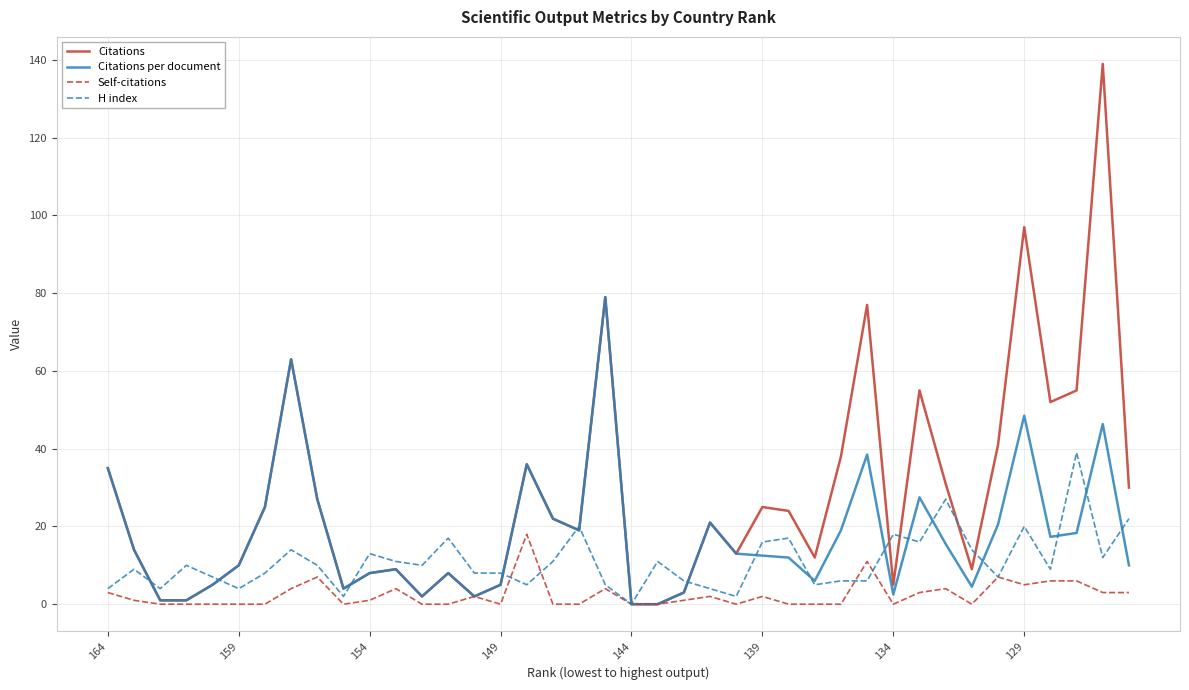

Which series has the largest total across all categories?

Citations